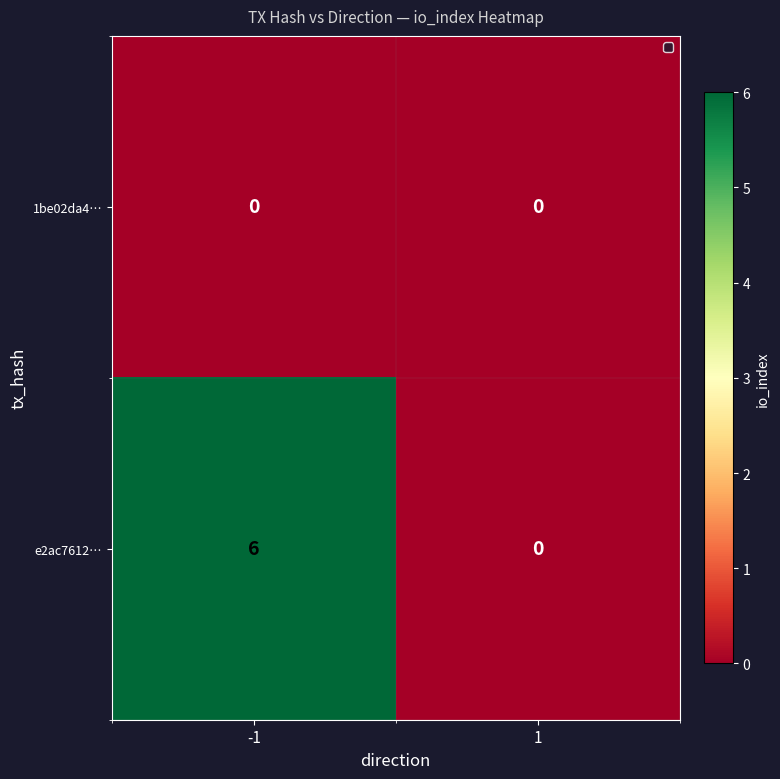

Which series changed the most between -1 and 1?

e2ac7612…